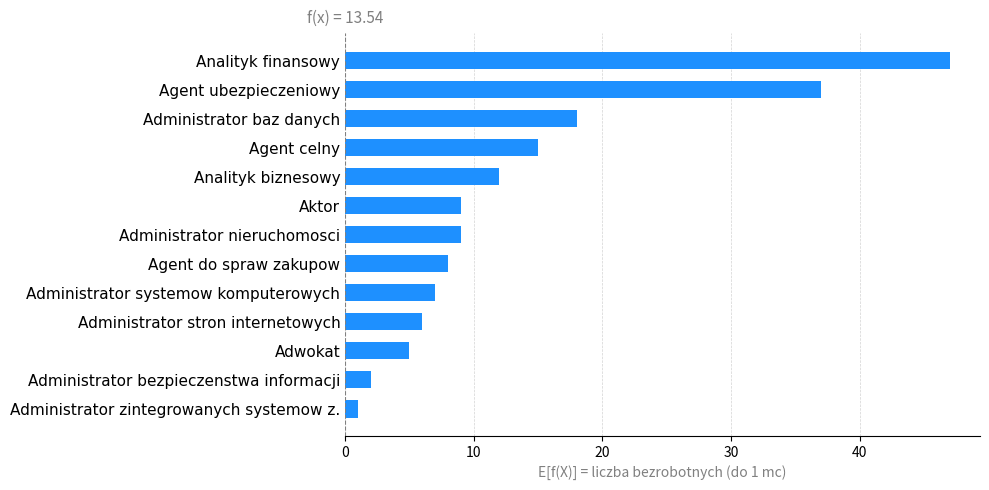

Reading bottom to top, transcribe all the data shown in this chart.

1	2	5	6	7	8	9	9	12	15	18	37	47